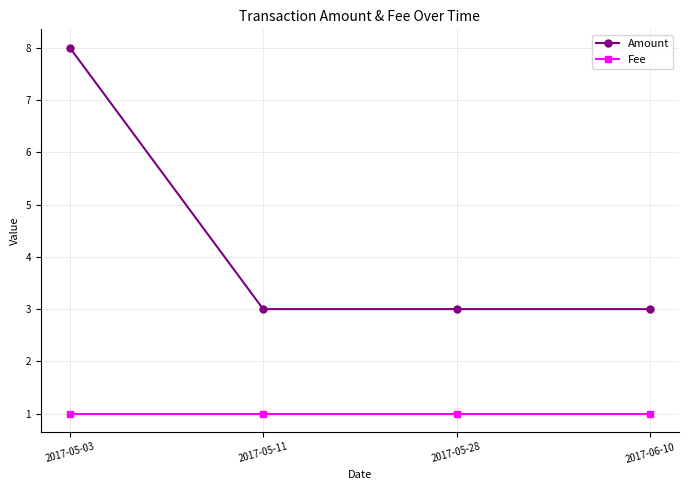

Rank the series by their average value, from highest to lowest.

Amount, Fee